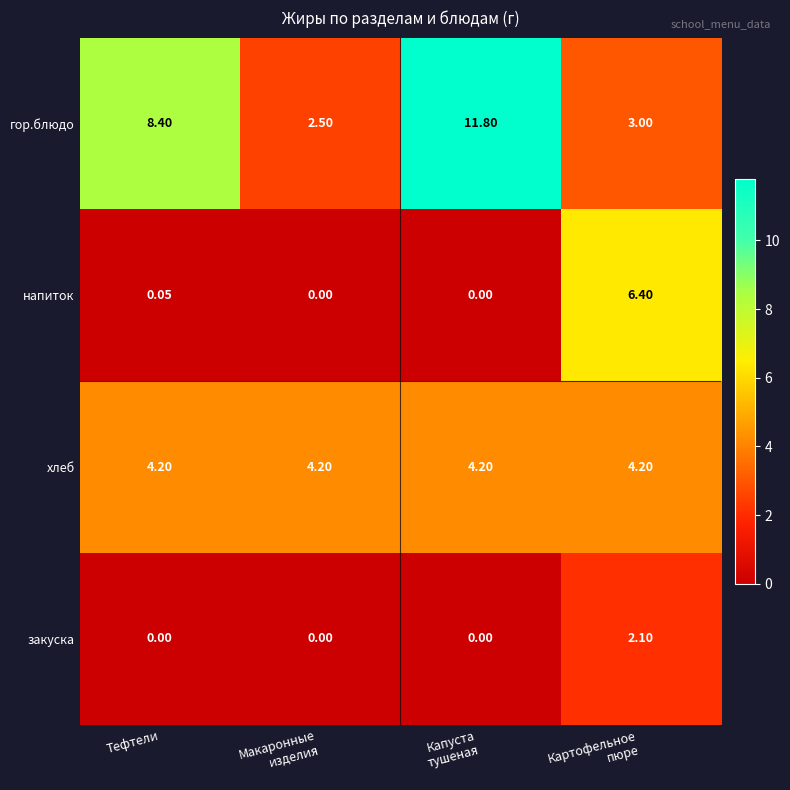

List the series in order of their peak value, lowest first.

закуска, хлеб, напиток, гор.блюдо